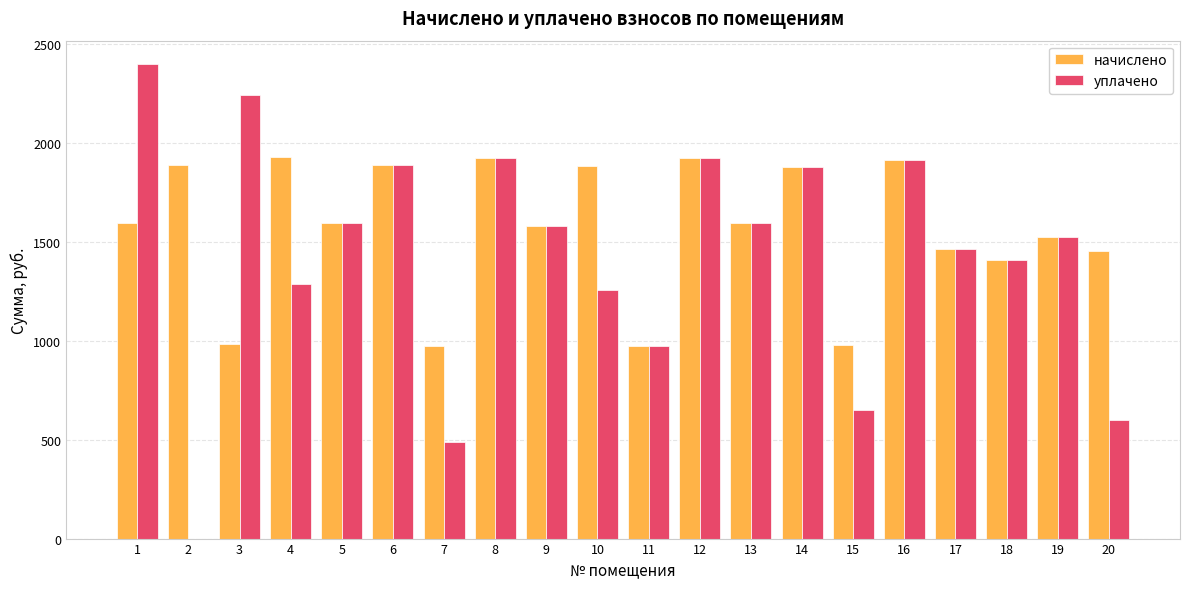

What is the highest value of the уплачено series?

2395.6